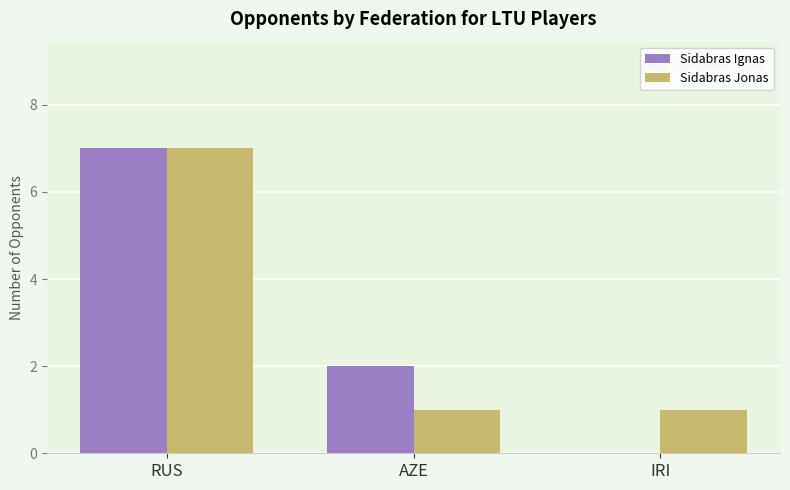

True or false: Sidabras Ignas has a value of 2 at AZE.

True